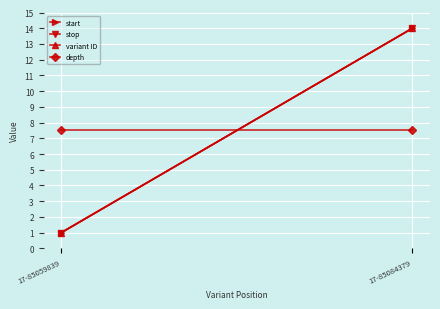

Reading left to right, list all the values displayed in this chart.

start: 17-85059839=1.0	17-85084379=14.0
stop: 17-85059839=1.0	17-85084379=14.0
variant ID: 17-85059839=1.0	17-85084379=14.0
depth: 17-85059839=7.5	17-85084379=7.5